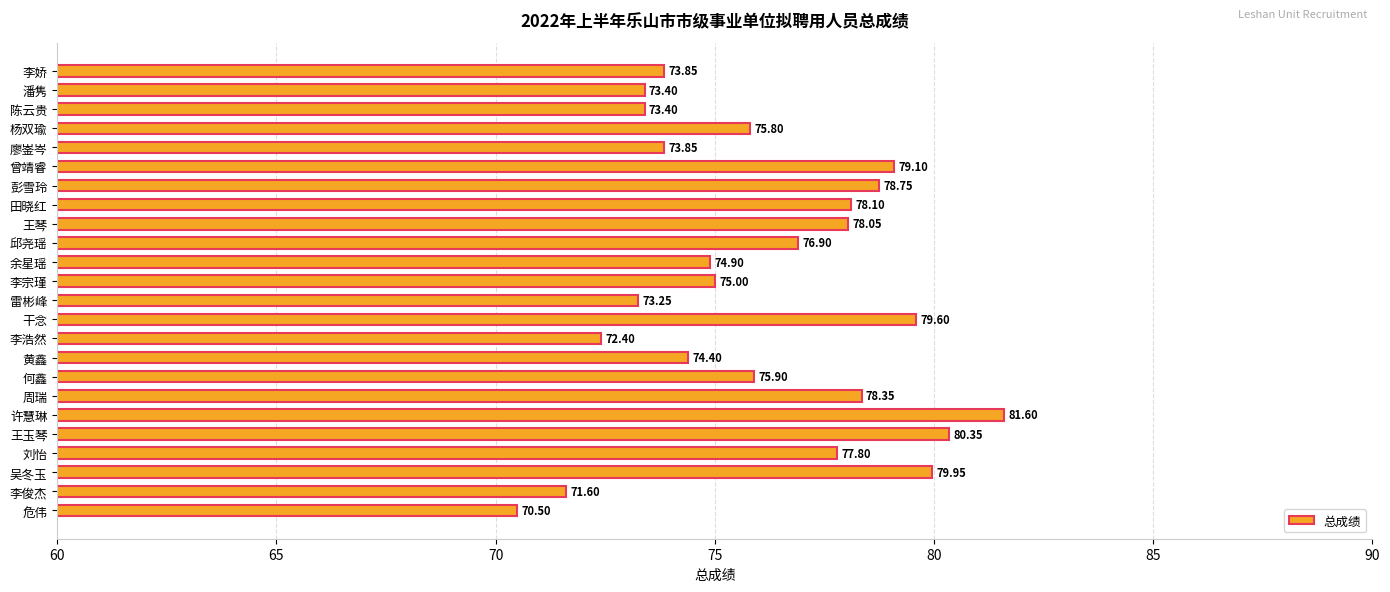

What is the difference between the maximum and minimum values?

11.1